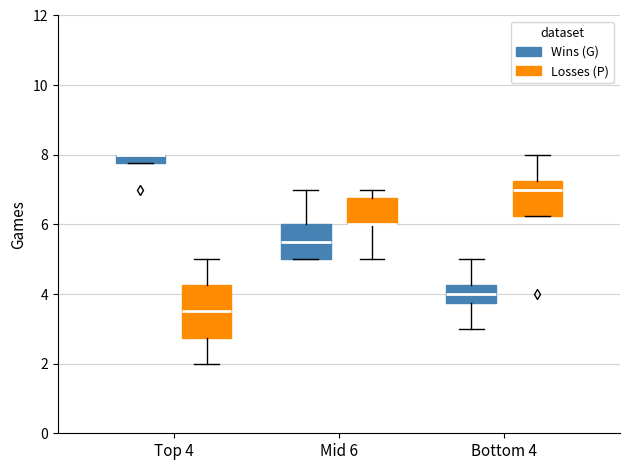

Where is the upper edge of the box for Top 4 (Wins (G)) on the y-axis? The values are not printed on the chart, so give them approximately, as read against the axis.

8.0